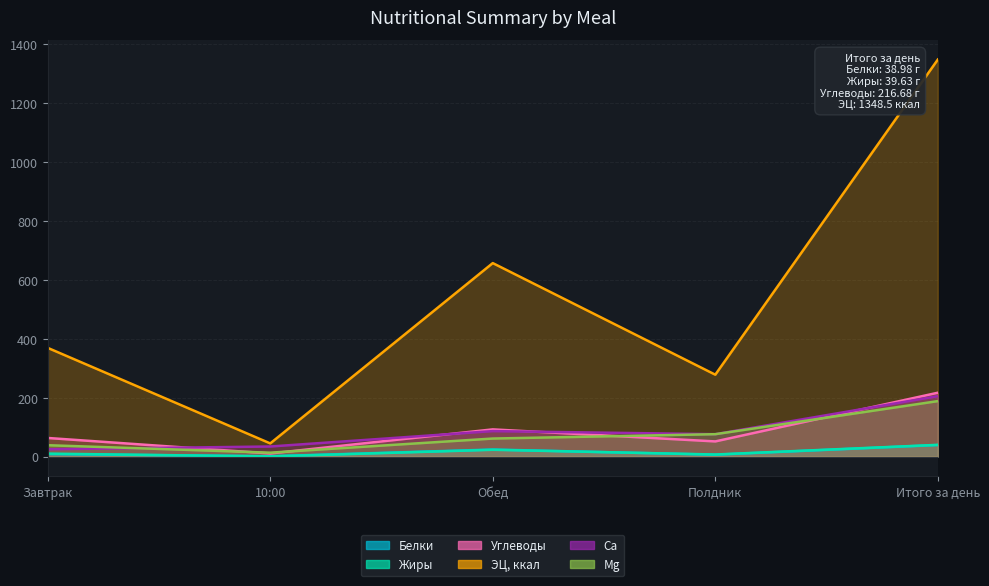

What is the label of the 1st point from the right?

Итого за день